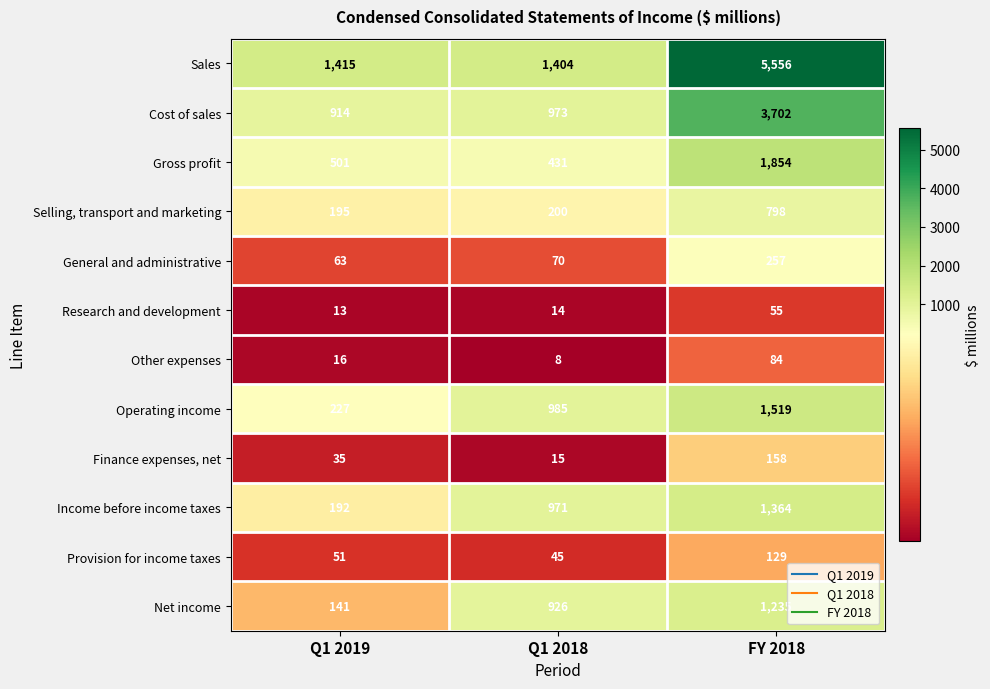

At which category does the chart reach its peak across all series?

FY 2018